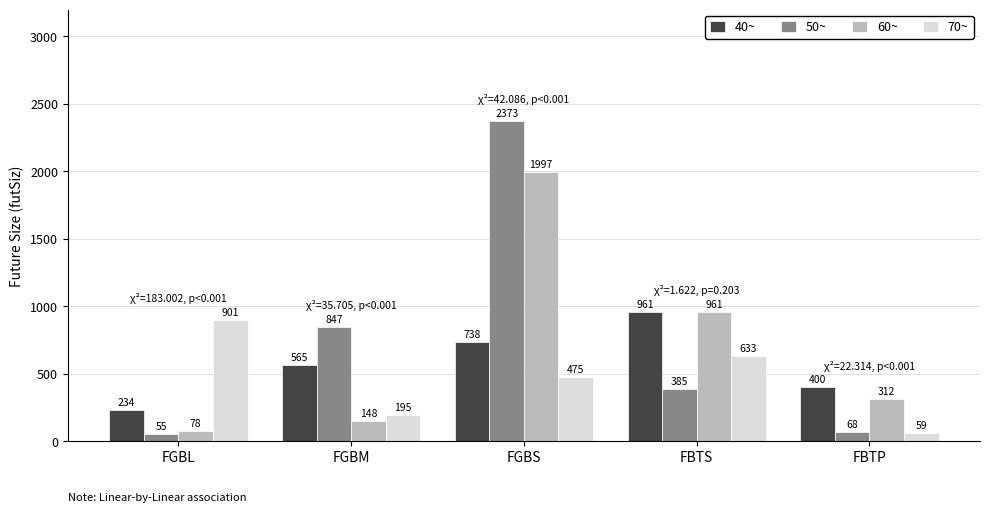

Count the number of categories in the chart.

5